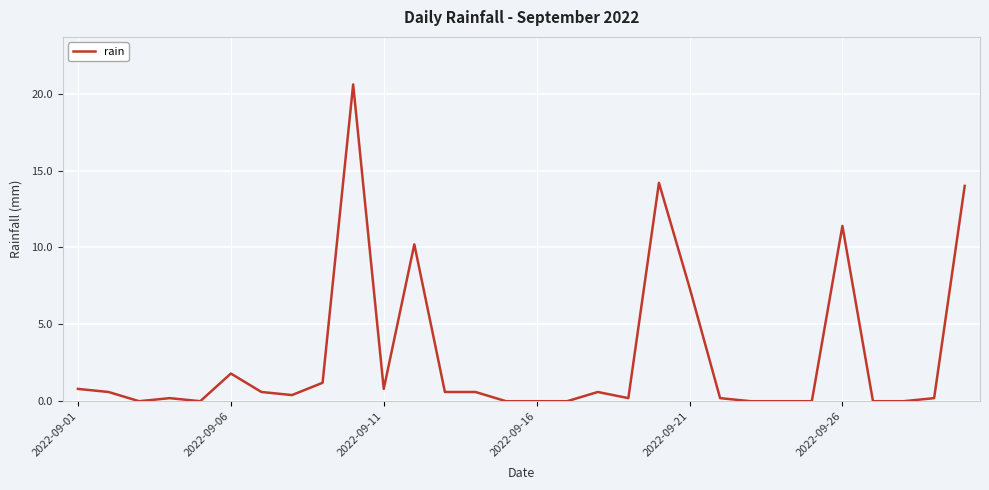

What is the difference between the maximum and minimum values?

20.6